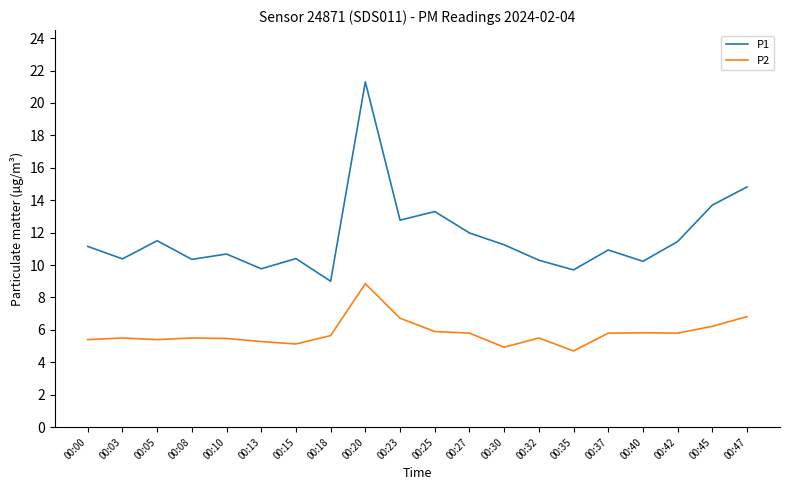

Which series has the widest spread of values?

P1